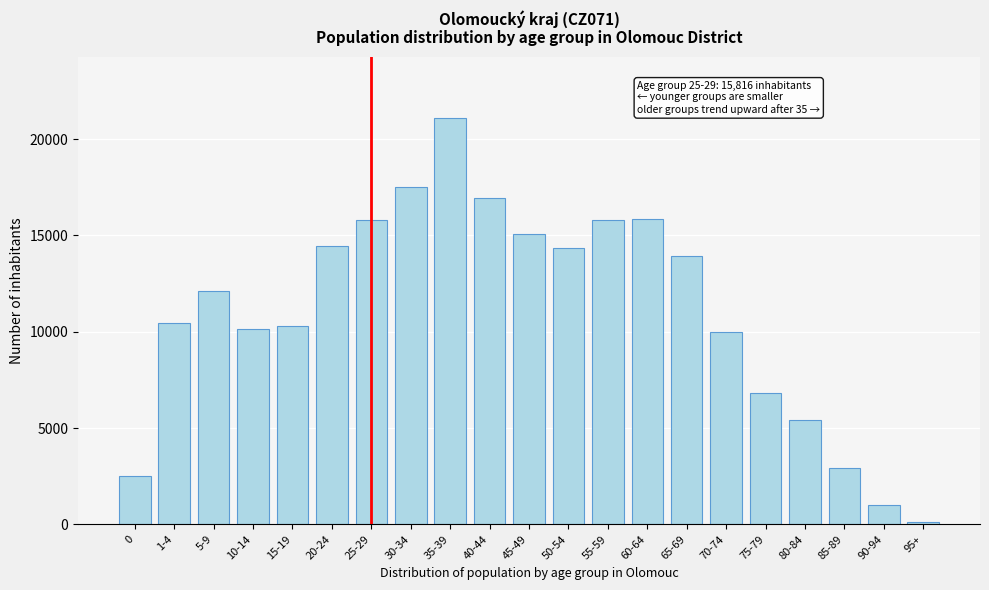

What is the label of the 2nd bar from the right?

90-94